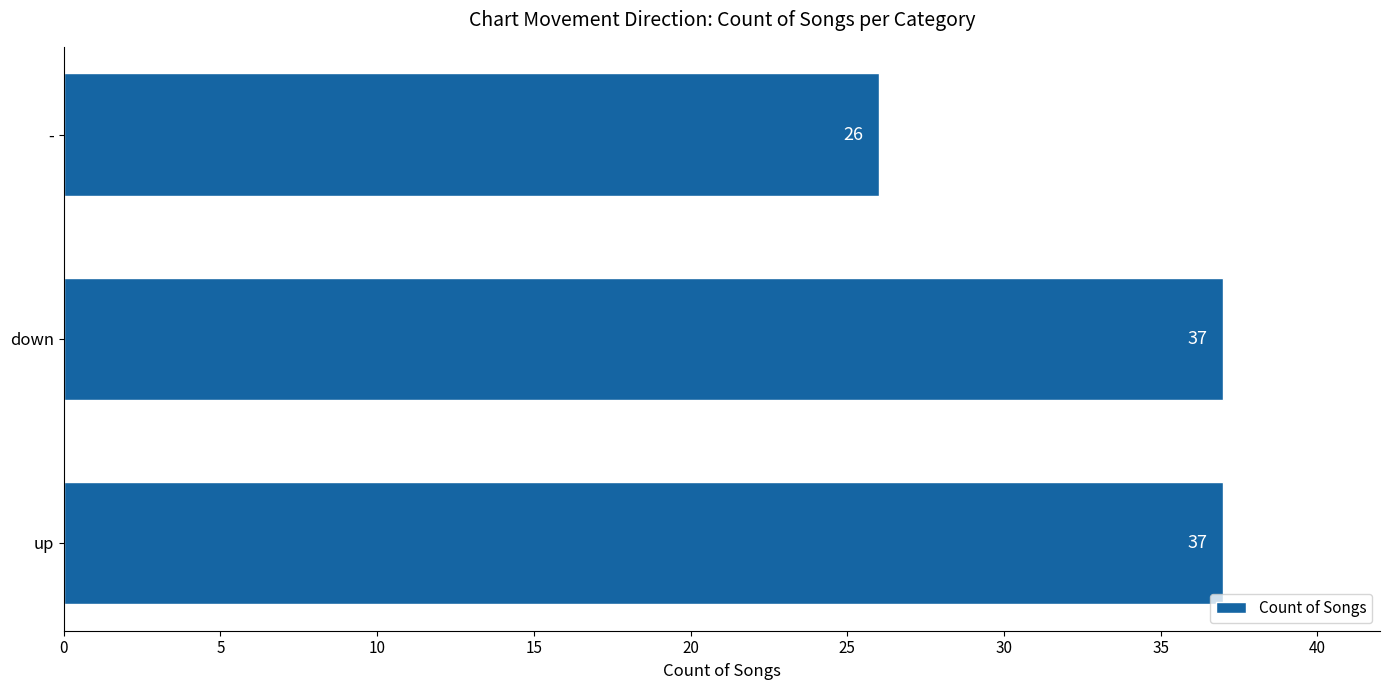

What is the difference between the maximum and minimum values?

11